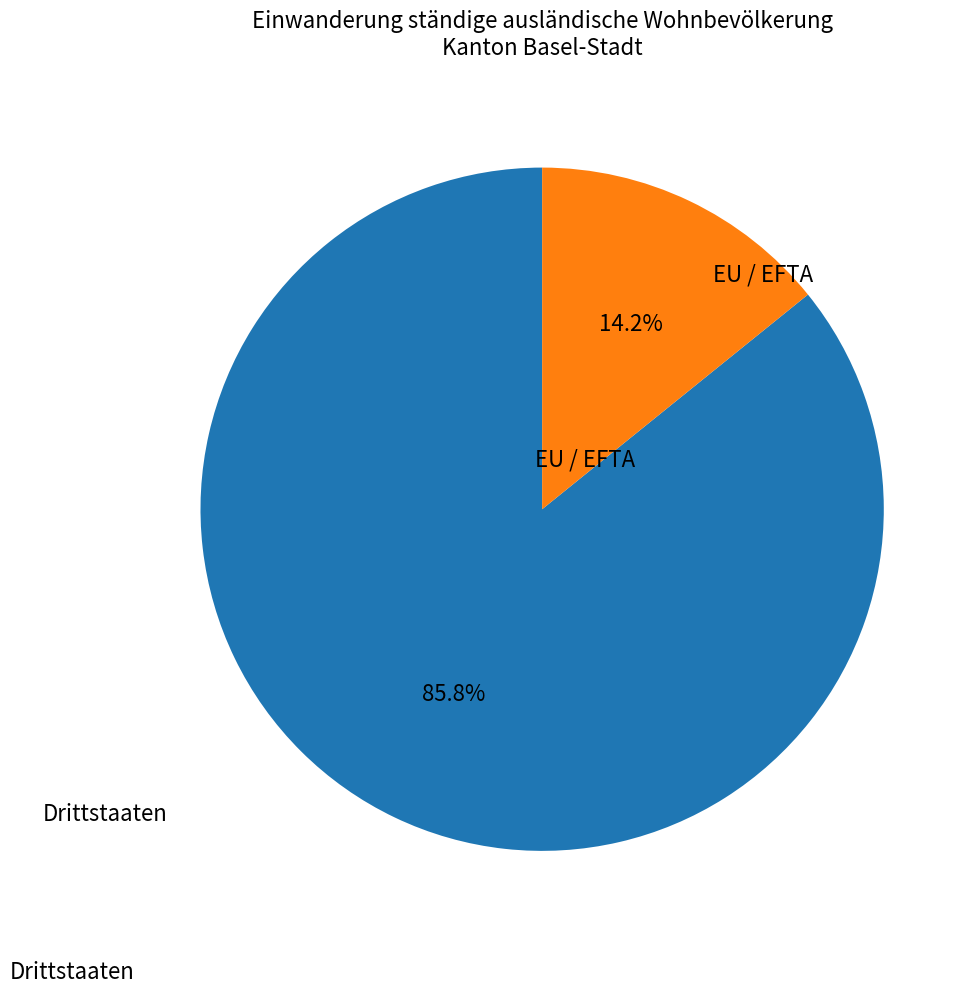

Is there a majority slice in this chart?

Yes